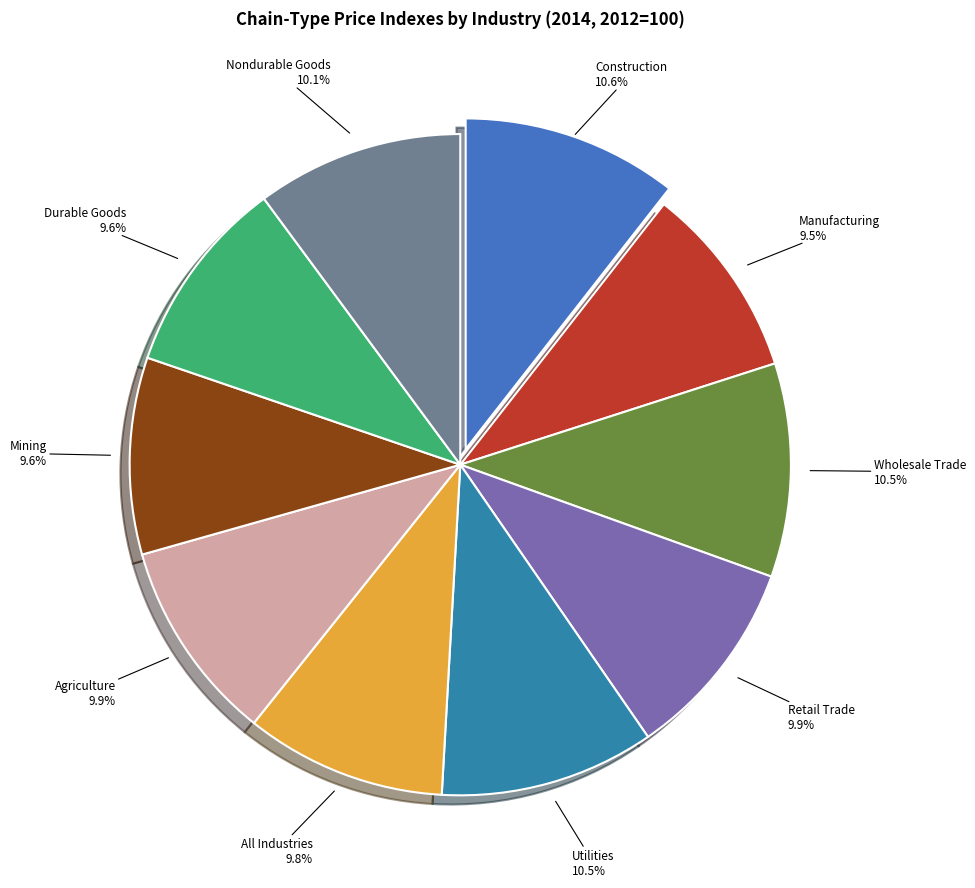

To the nearest percent, what is the difference between the largest and smallest slice percentages?

1%